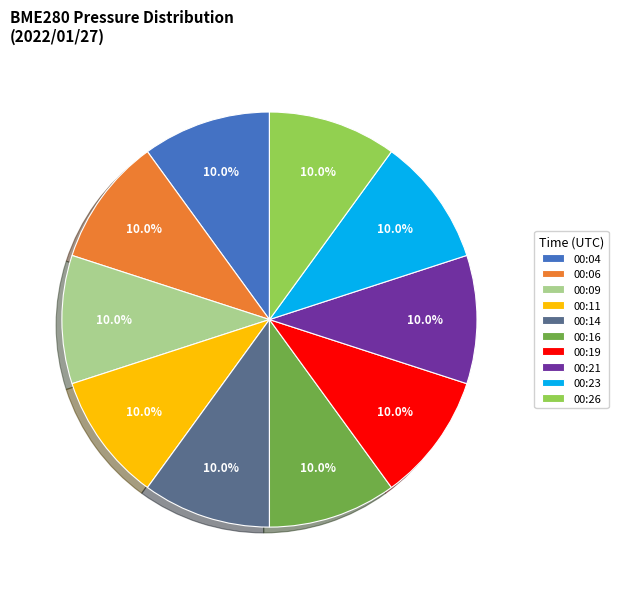

To the nearest percent, what portion does 00:11 represent?

10%